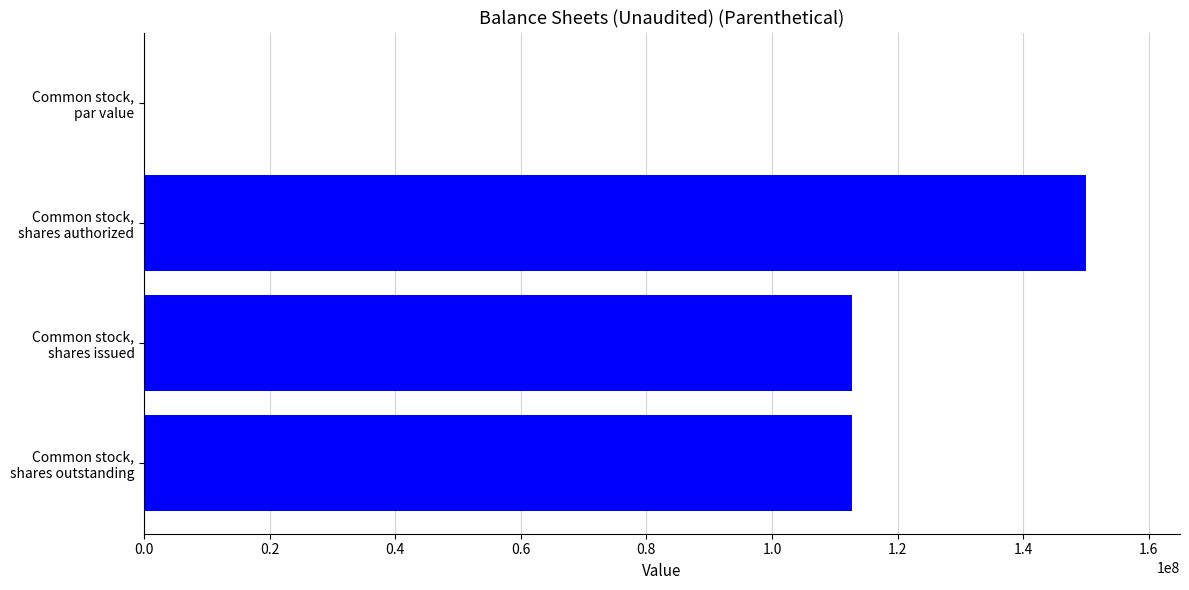

What is the sum of all values?

375500000.0